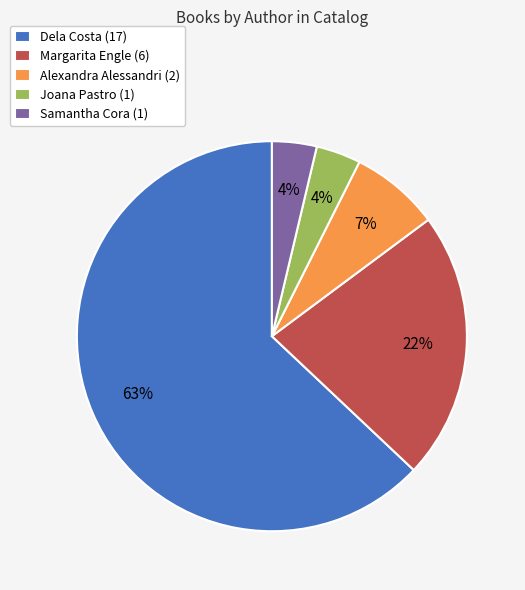

To the nearest percent, what portion does Samantha Cora represent?

4%